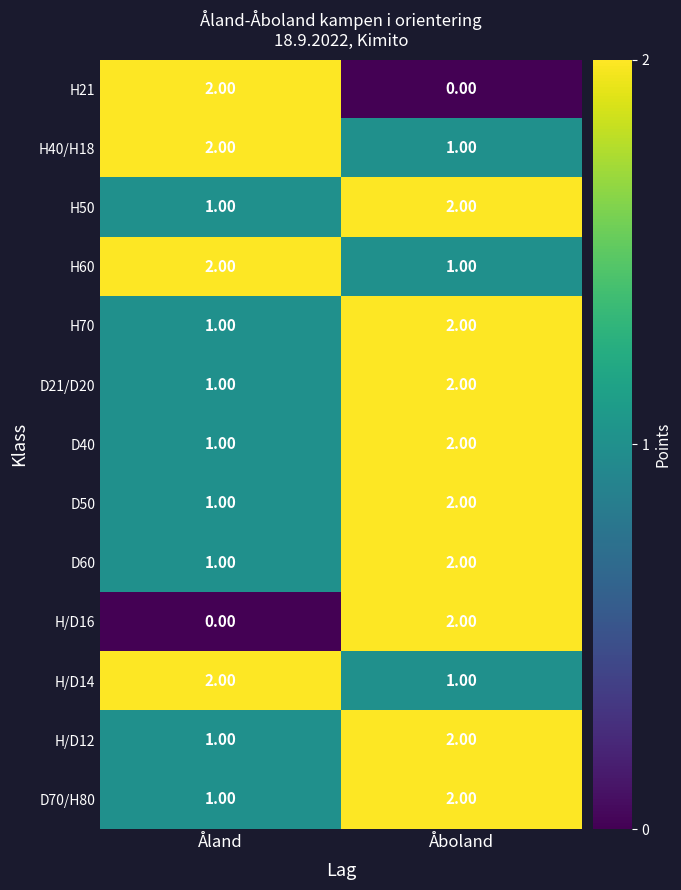

At which category is the sum across all series the highest?

Åboland